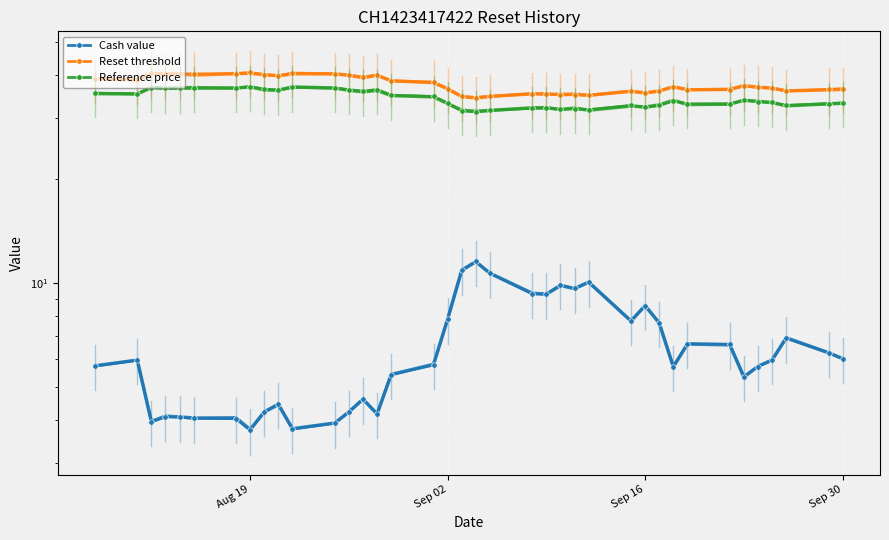

What is the label of the 24th point from the left?

23